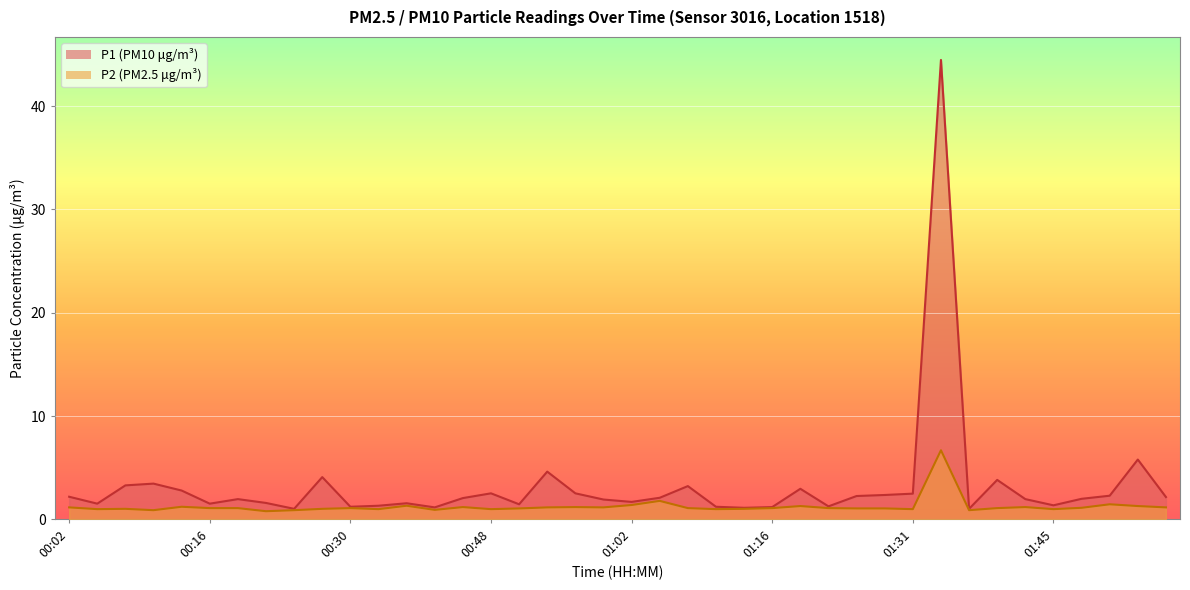

How many lines are shown in the chart?

2